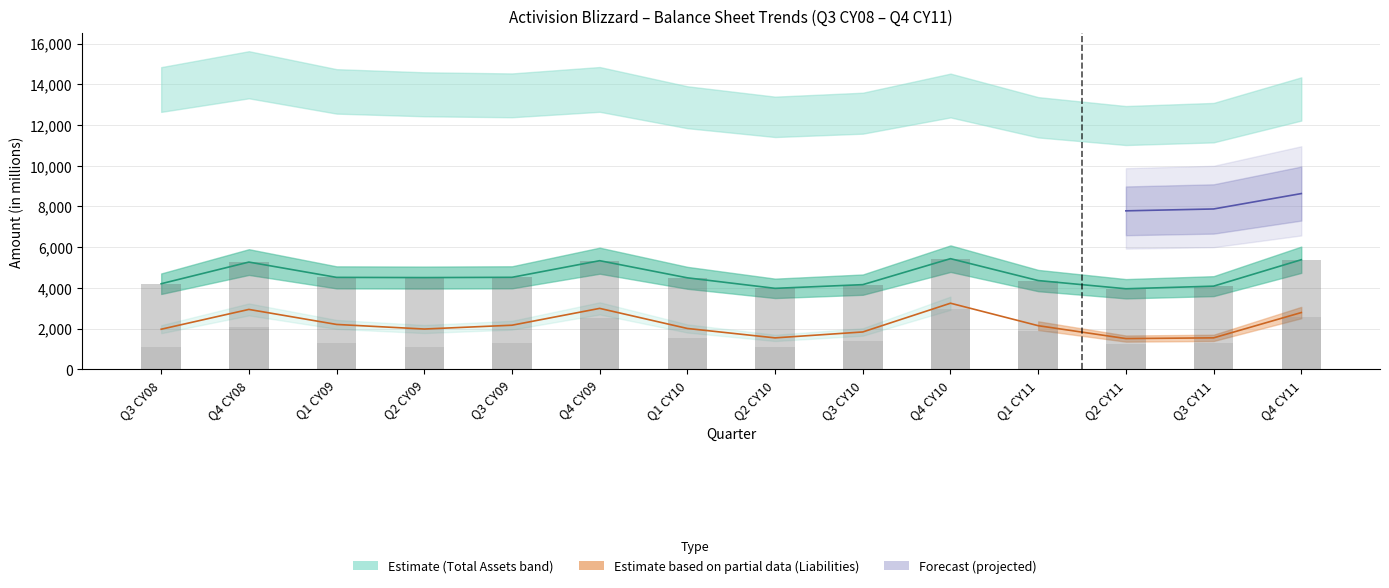

Reading left to right, transcribe all the data shown in this chart.

Total current assets: Q3 CY08=4201	Q4 CY08=5265	Q1 CY09=4513	Q2 CY09=4503	Q3 CY09=4516	Q4 CY09=5333	Q1 CY10=4491	Q2 CY10=3974	Q3 CY10=4156	Q4 CY10=5432	Q1 CY11=4357	Q2 CY11=3954	Q3 CY11=4082	Q4 CY11=5380
Total current liabilities: Q3 CY08=1101	Q4 CY08=2086	Q1 CY09=1314	Q2 CY09=1083	Q3 CY09=1293	Q4 CY09=2516	Q1 CY10=1554	Q2 CY10=1104	Q3 CY10=1412	Q4 CY10=2960	Q1 CY11=1891	Q2 CY11=1246	Q3 CY11=1279	Q4 CY11=2556